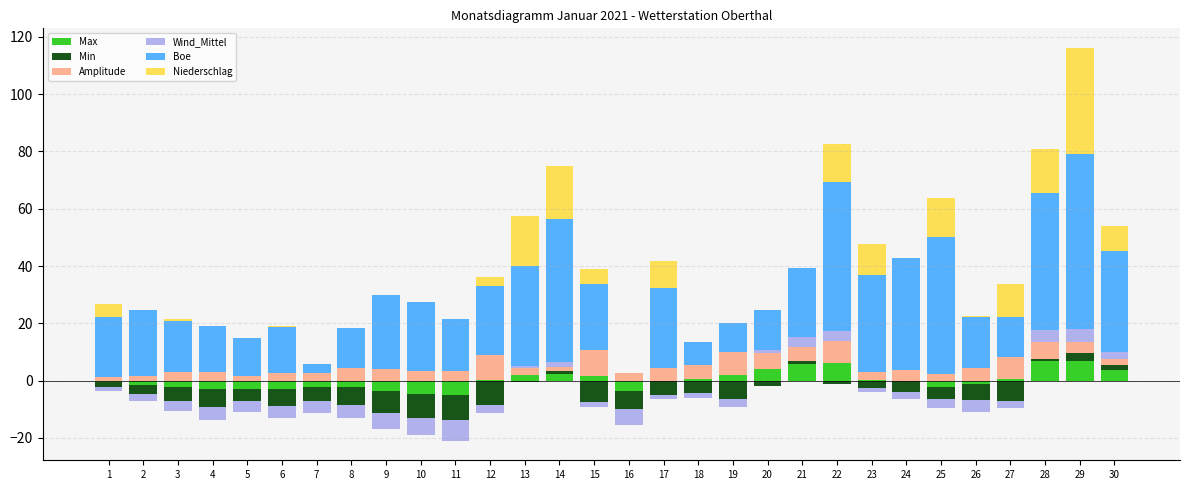

How many distinct data groups are displayed?

6